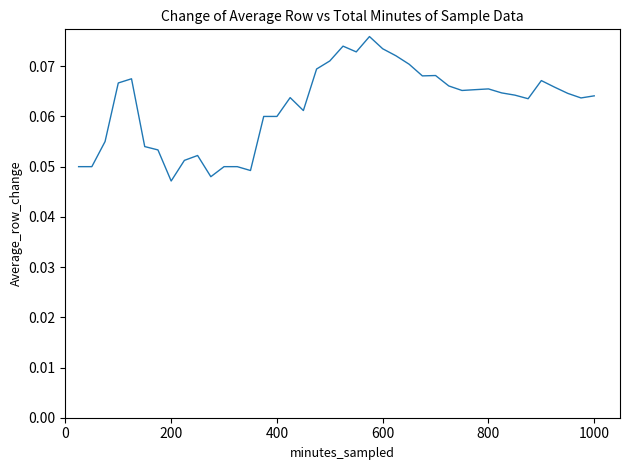

What is the sum of all values?

2.5